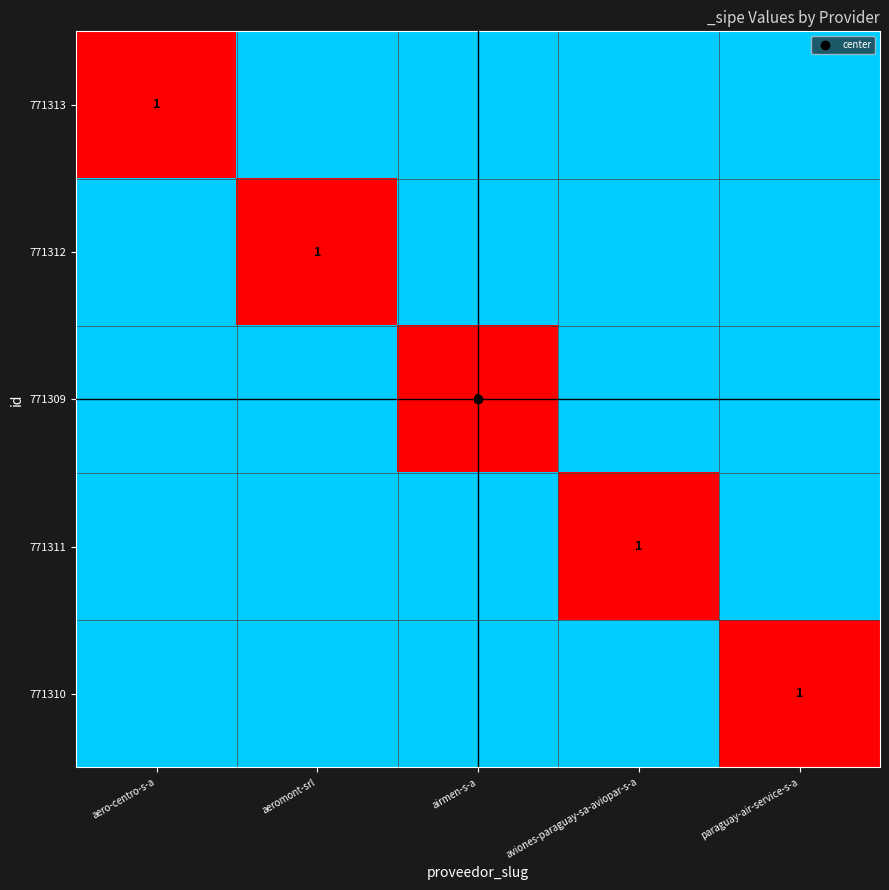

At how many categories does at least one series exceed 0?

5